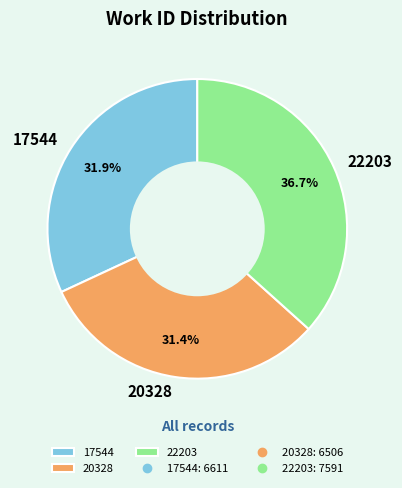

To the nearest percent, what is the average slice percentage?

33%